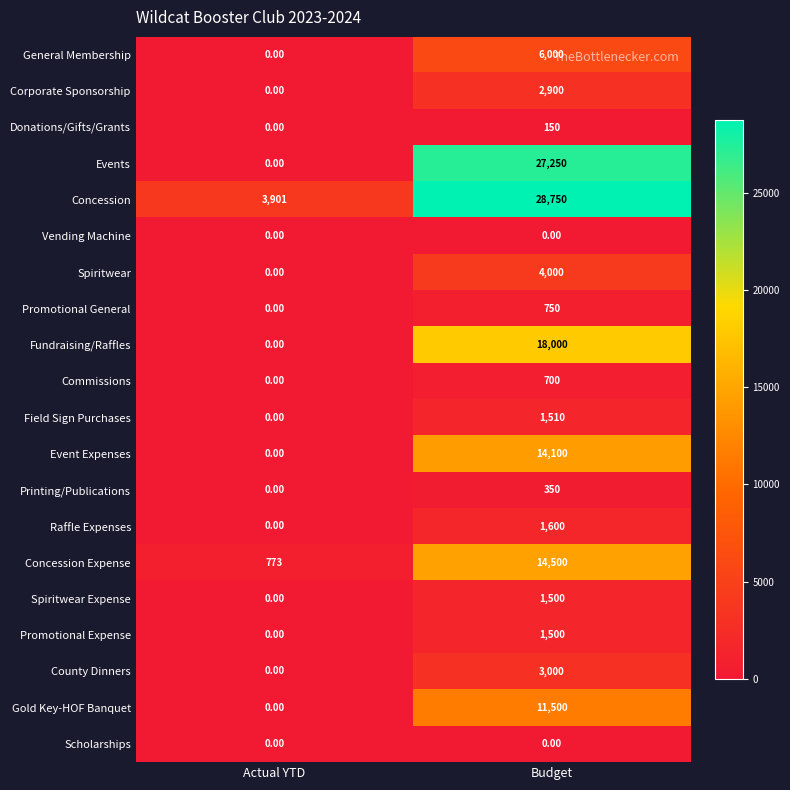

What is the difference between the Events values at Actual YTD and Budget?

27250